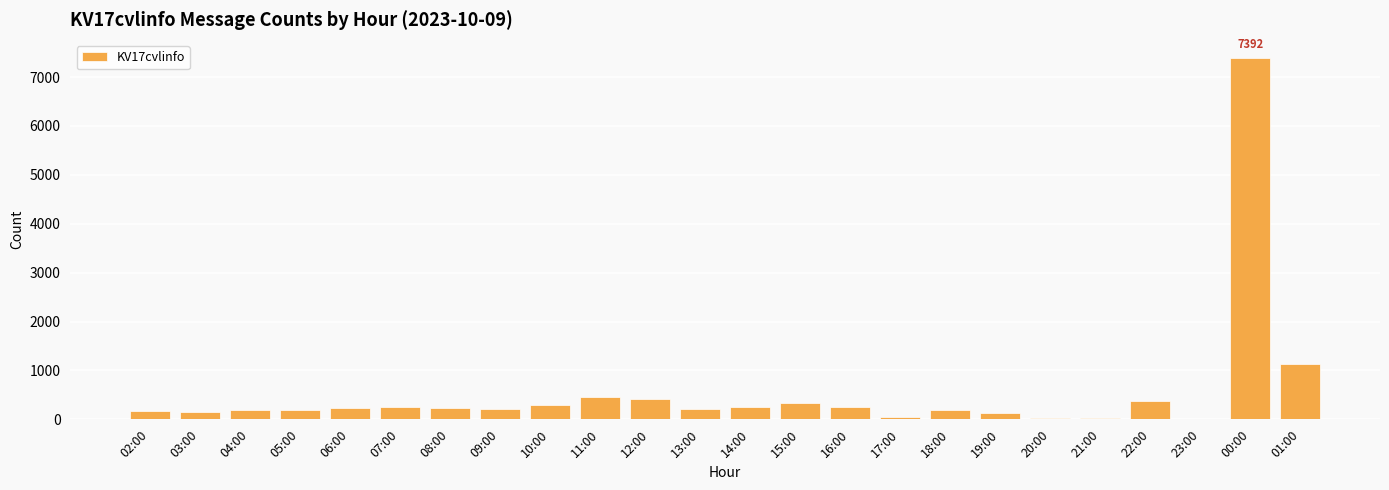

What is the maximum value shown in the chart?

7392